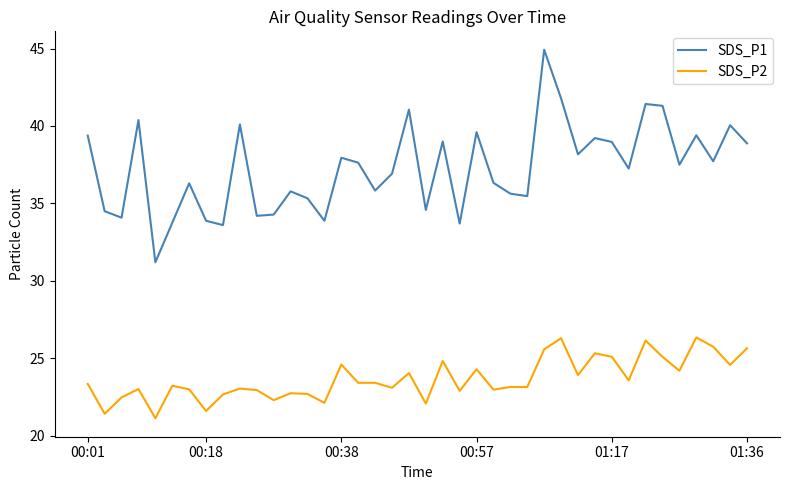

Which series has the largest range (max minus min)?

SDS_P1